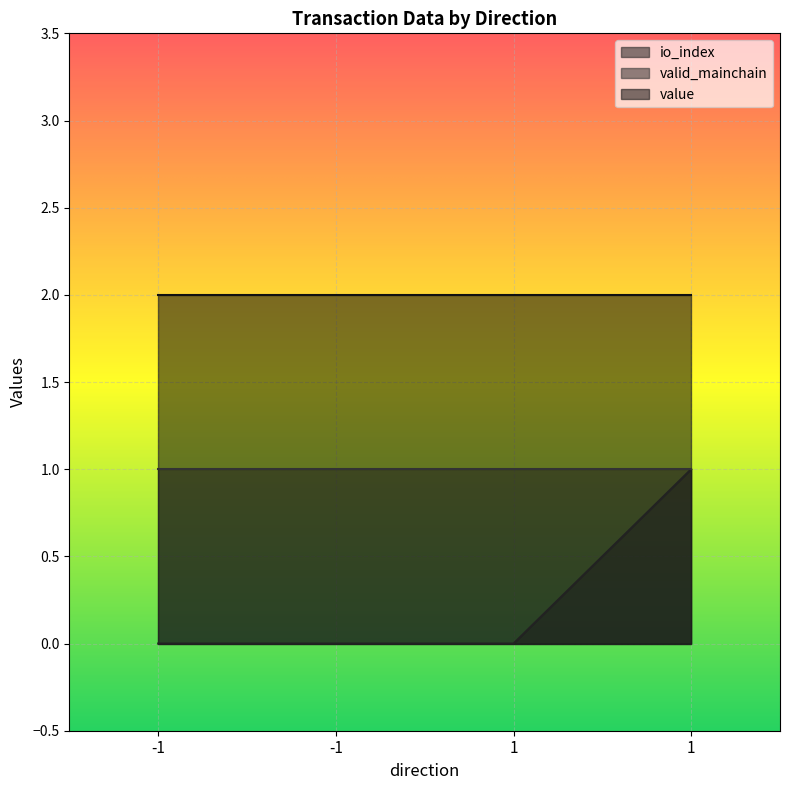

True or false: valid_mainchain and value cross at least once.

False